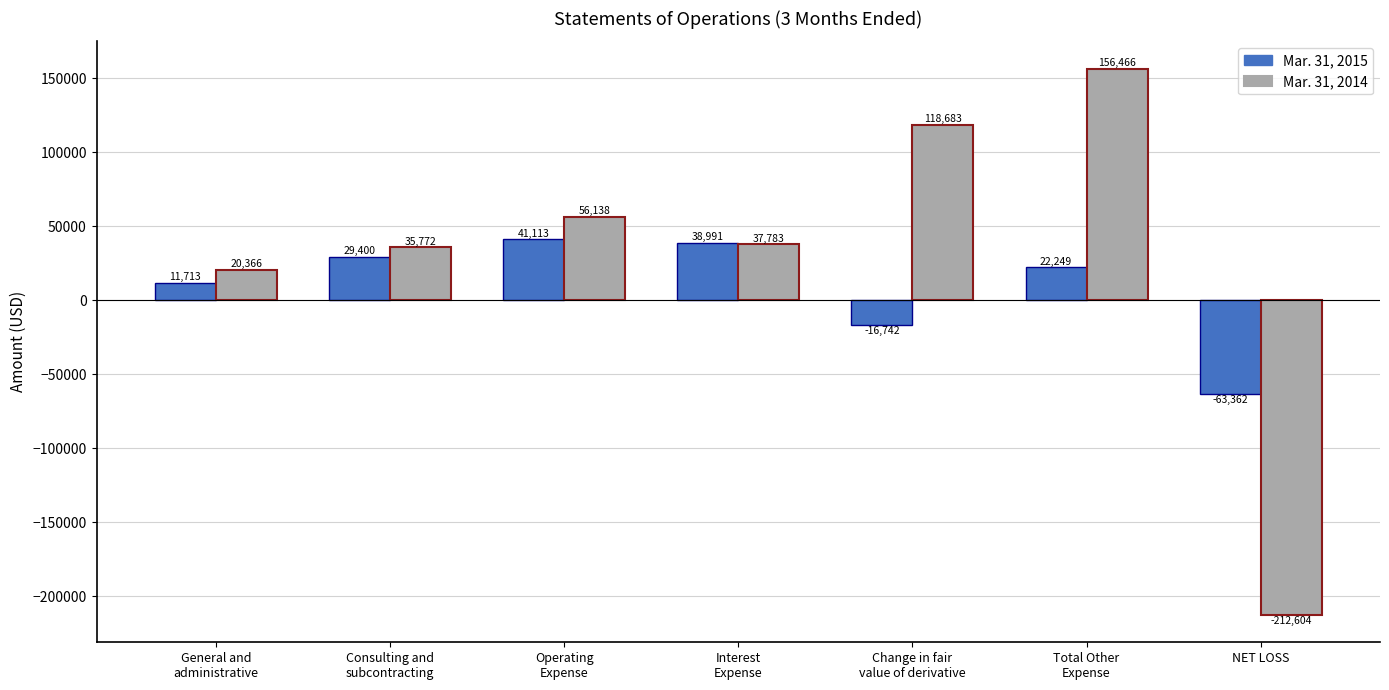

What is the label of the 2nd bar from the right?

Total Other
Expense